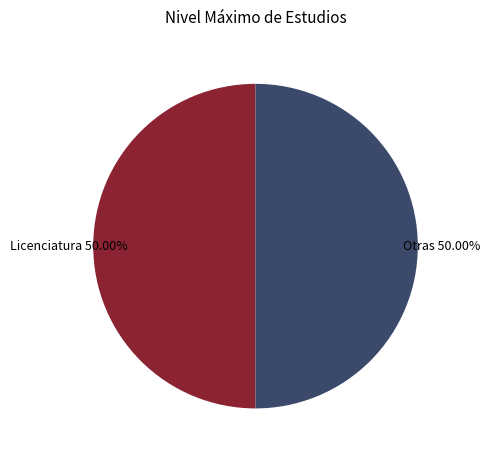

Do Otras and Licenciatura together represent more than half of the pie?

Yes